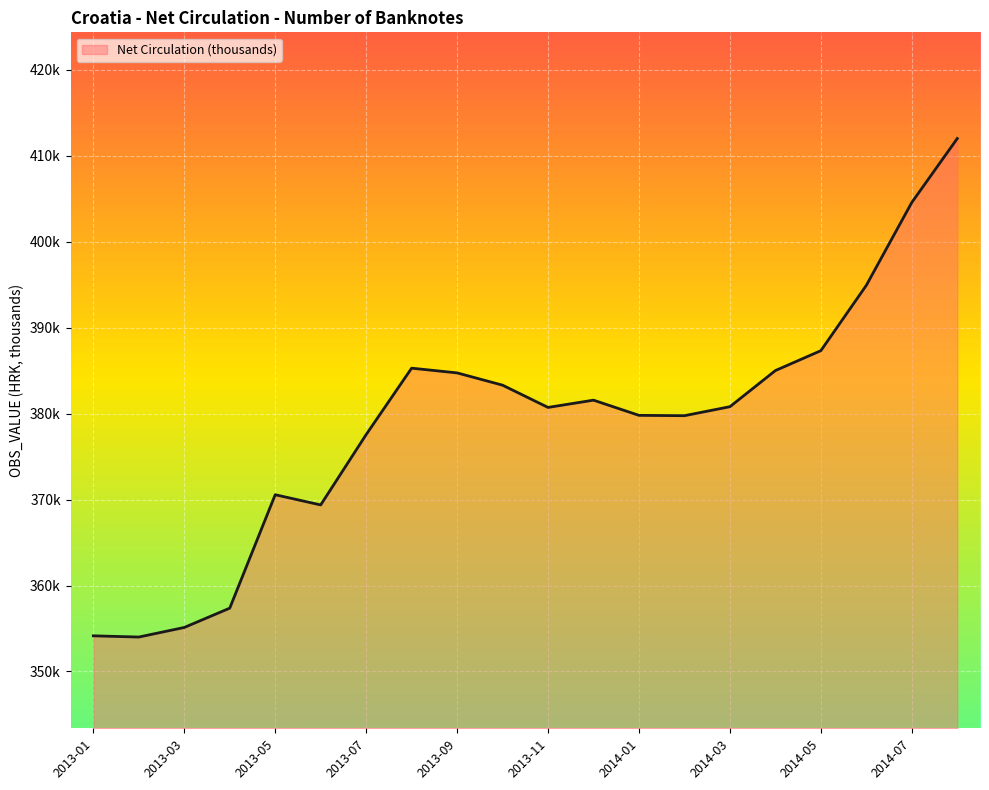

What is the sum of all values?

7578077.4